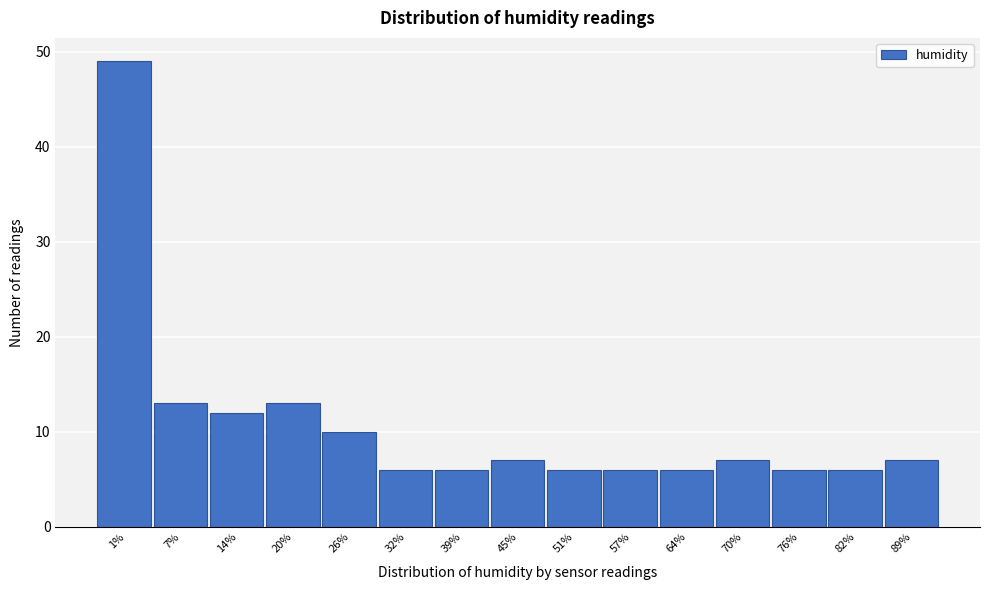

Reading right to left, what are all the values shown in this chart?

7	6	6	7	6	6	6	7	6	6	10	13	12	13	49